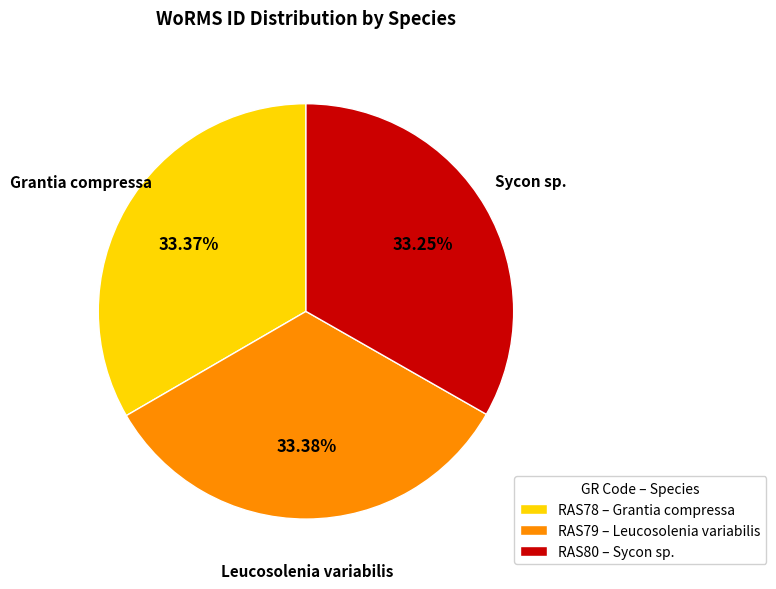

To the nearest percent, what is the average slice percentage?

33%